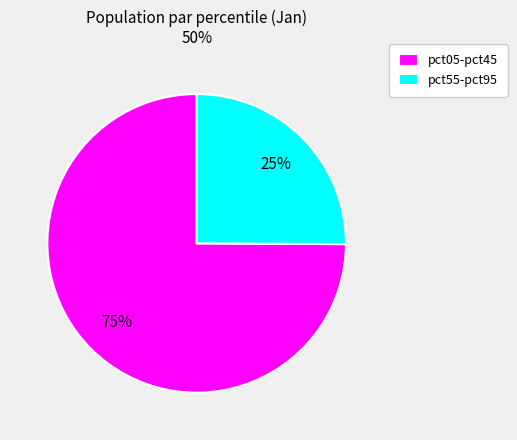

What is the smallest slice in the pie chart?

pct55-pct95